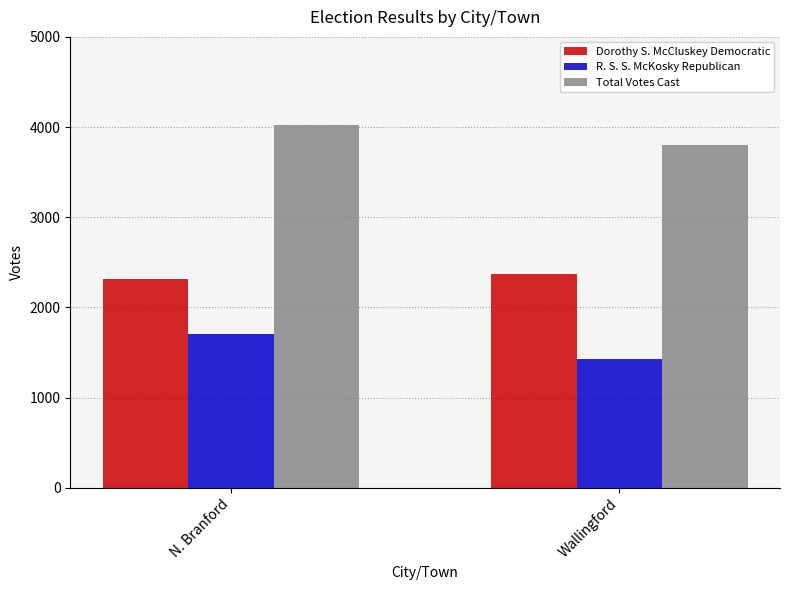

What position from the left is Wallingford?

2